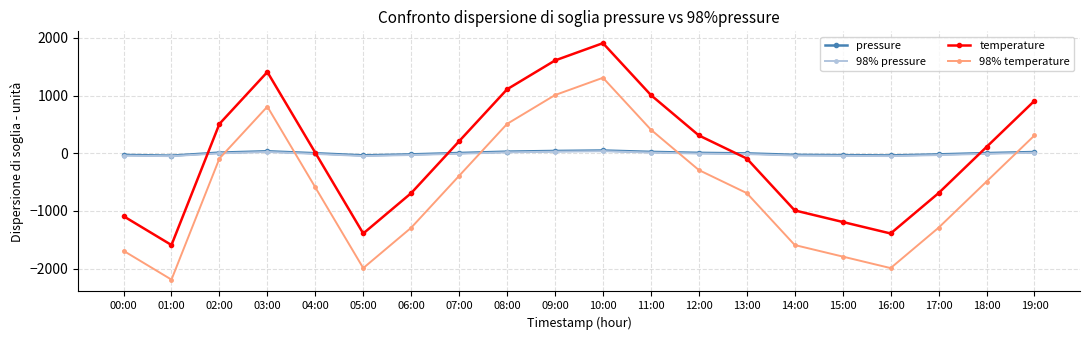

At which category is the sum across all series the highest?

10:00